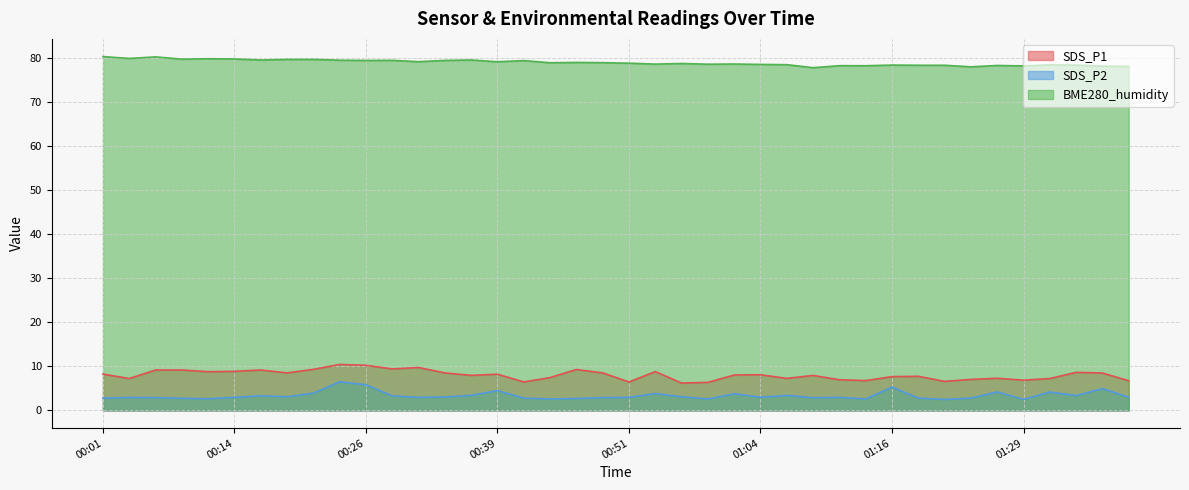

Which series has the largest total across all categories?

BME280_humidity